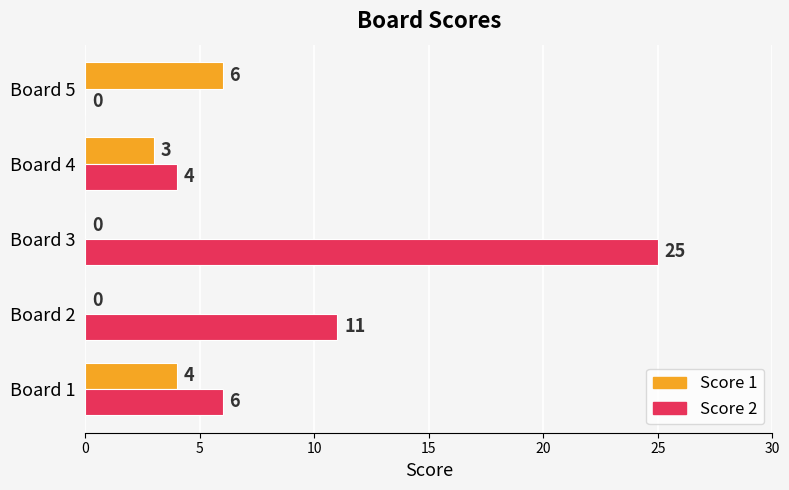

At which category is the sum across all series the highest?

Board 3